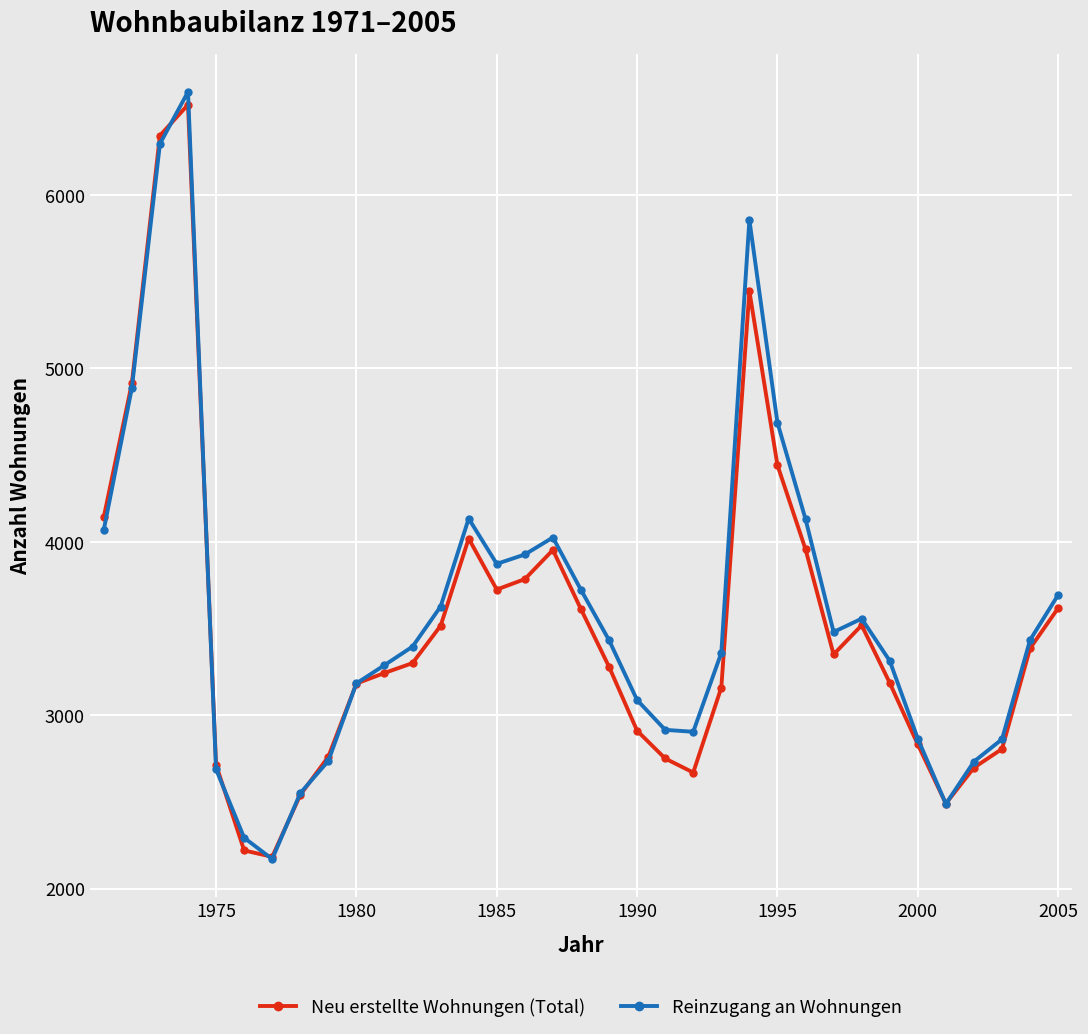

Which series has the largest total across all categories?

Reinzugang an Wohnungen